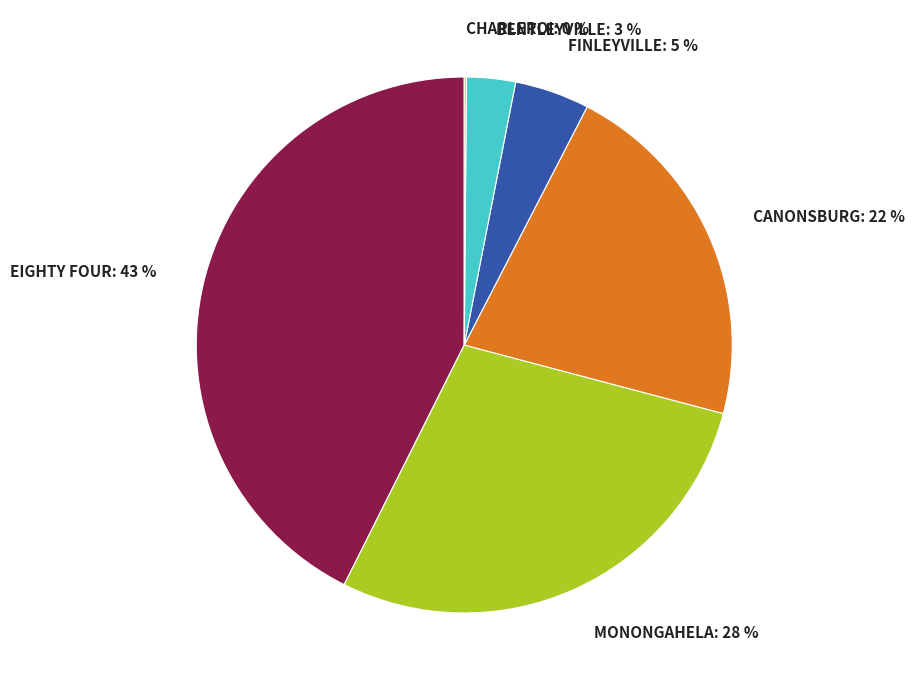

Which category has the biggest portion of the pie?

EIGHTY FOUR